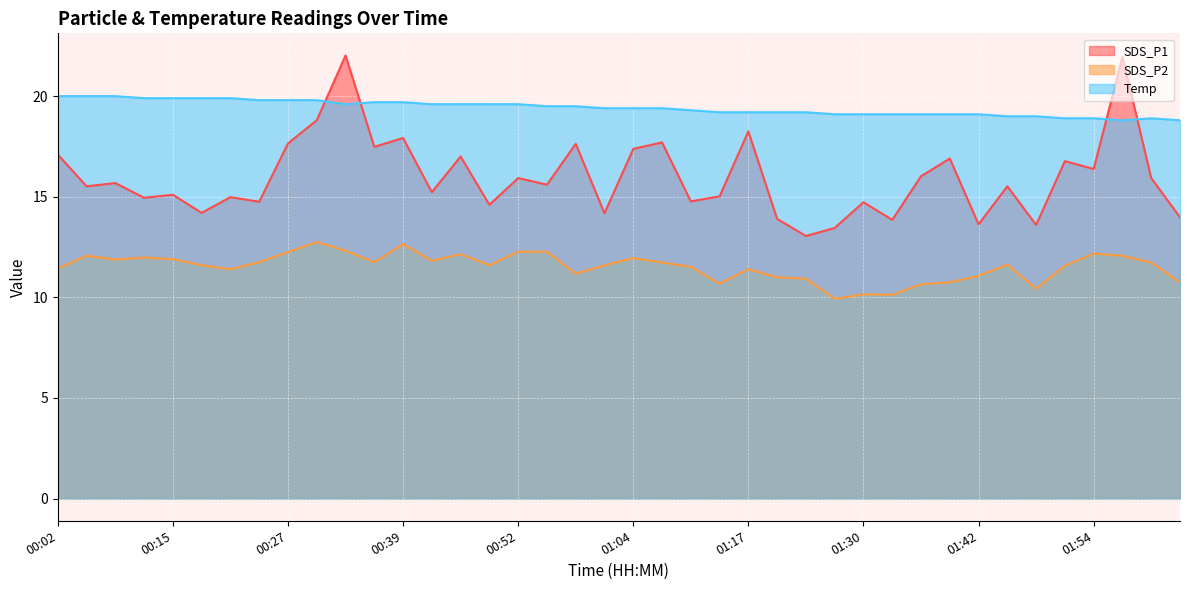

What is the sum of the SDS_P1 values at 01:33 and 01:14?

28.9